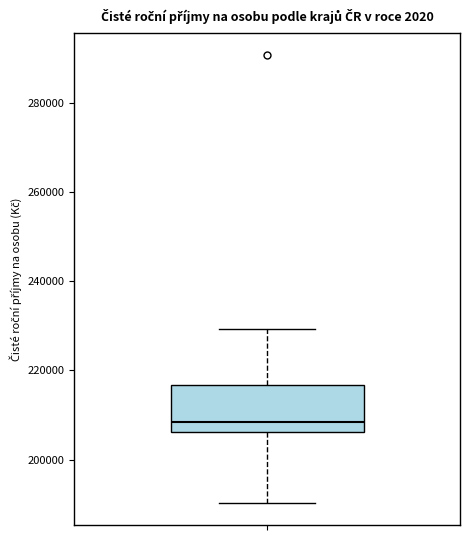

Read this box plot against the y-axis: the position of the median line, the range covered by the box, and the ends of both whiskers. The values are not printed on the chart, so give them approximately, as read against the axis.

median 208000, box 206000 to 216000, whiskers 190000 to 230000